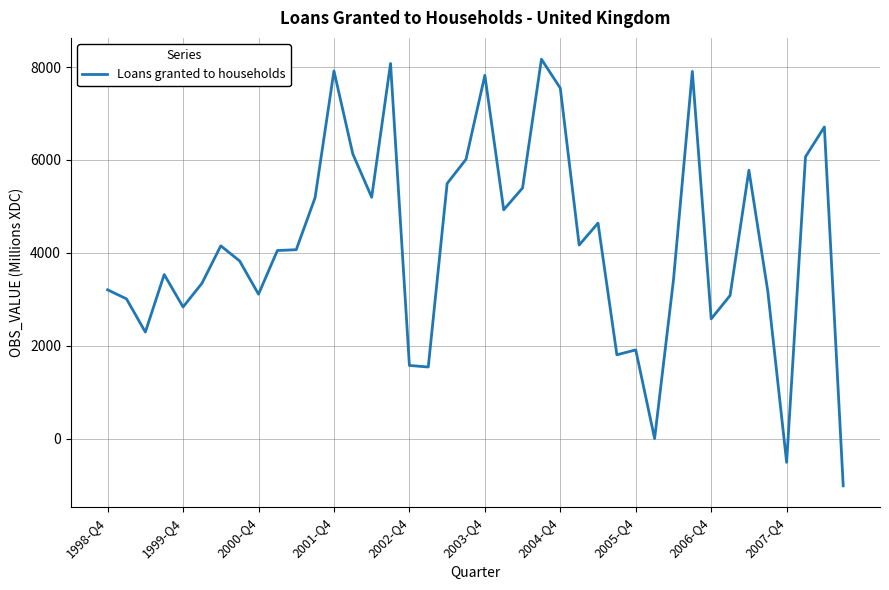

What is the difference between the maximum and minimum values?

9187